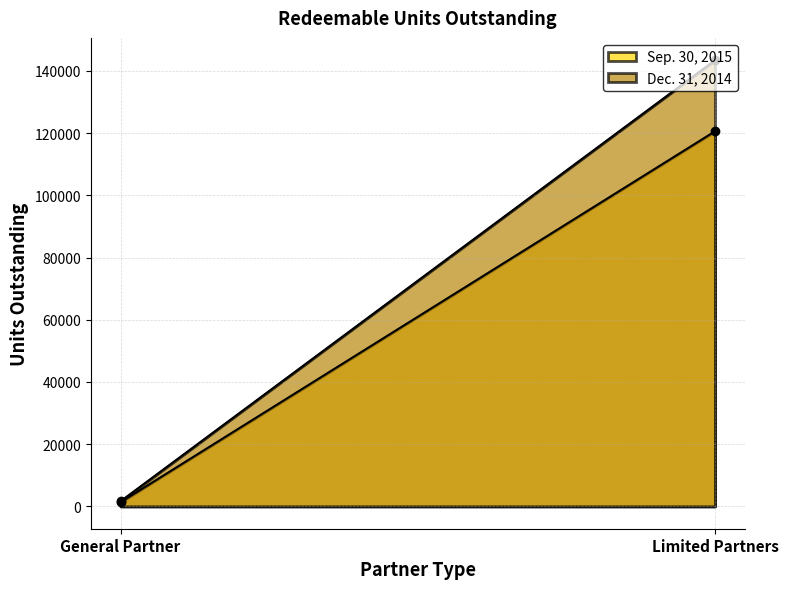

What is the spread (max minus min) of values at Limited Partners?

22852.8